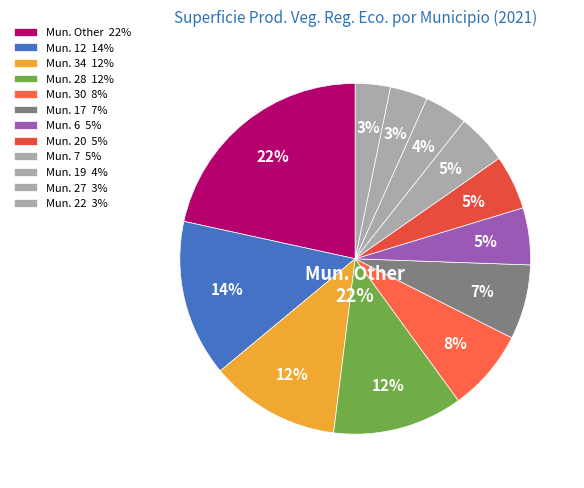

Combined, do 9 and 14 account for over 50%?

No